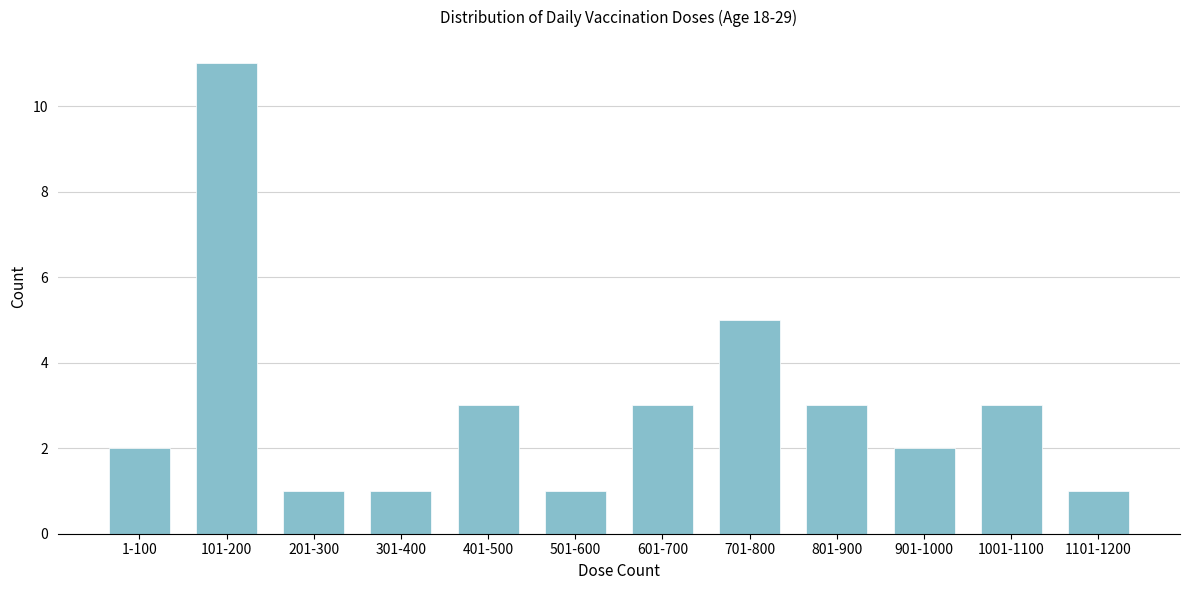

Reading left to right, list all the values displayed in this chart.

1-100=2	101-200=11	201-300=1	301-400=1	401-500=3	501-600=1	601-700=3	701-800=5	801-900=3	901-1000=2	1001-1100=3	1101-1200=1